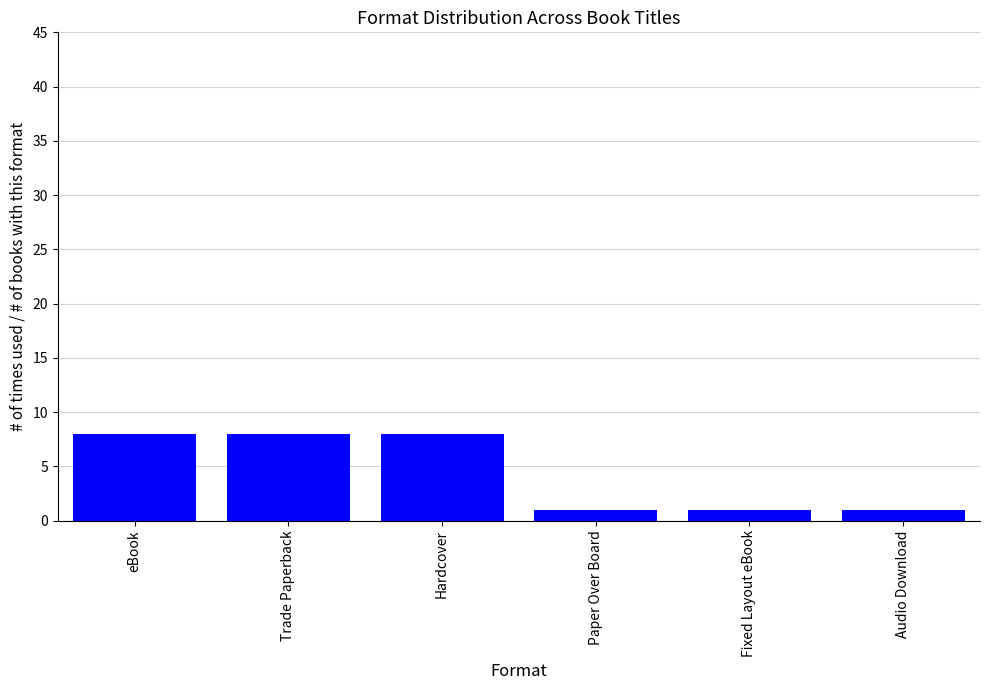

Is it true that the value at Hardcover is 3?

False